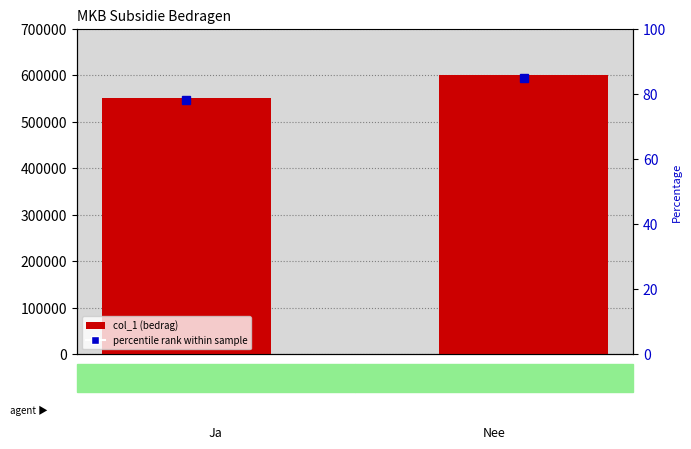

Which series has the largest range (max minus min)?

col_1